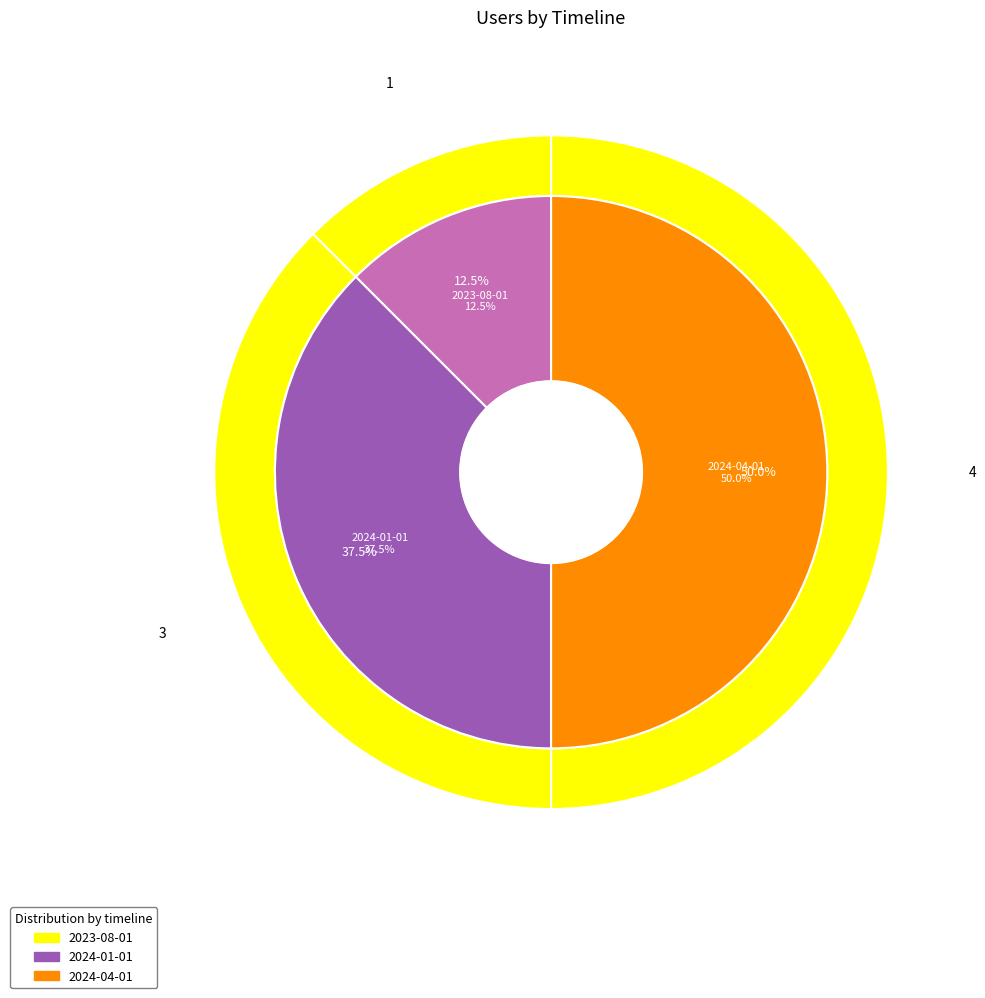

The 2024-01-01 slice represents 44% of the pie. True or false?

False